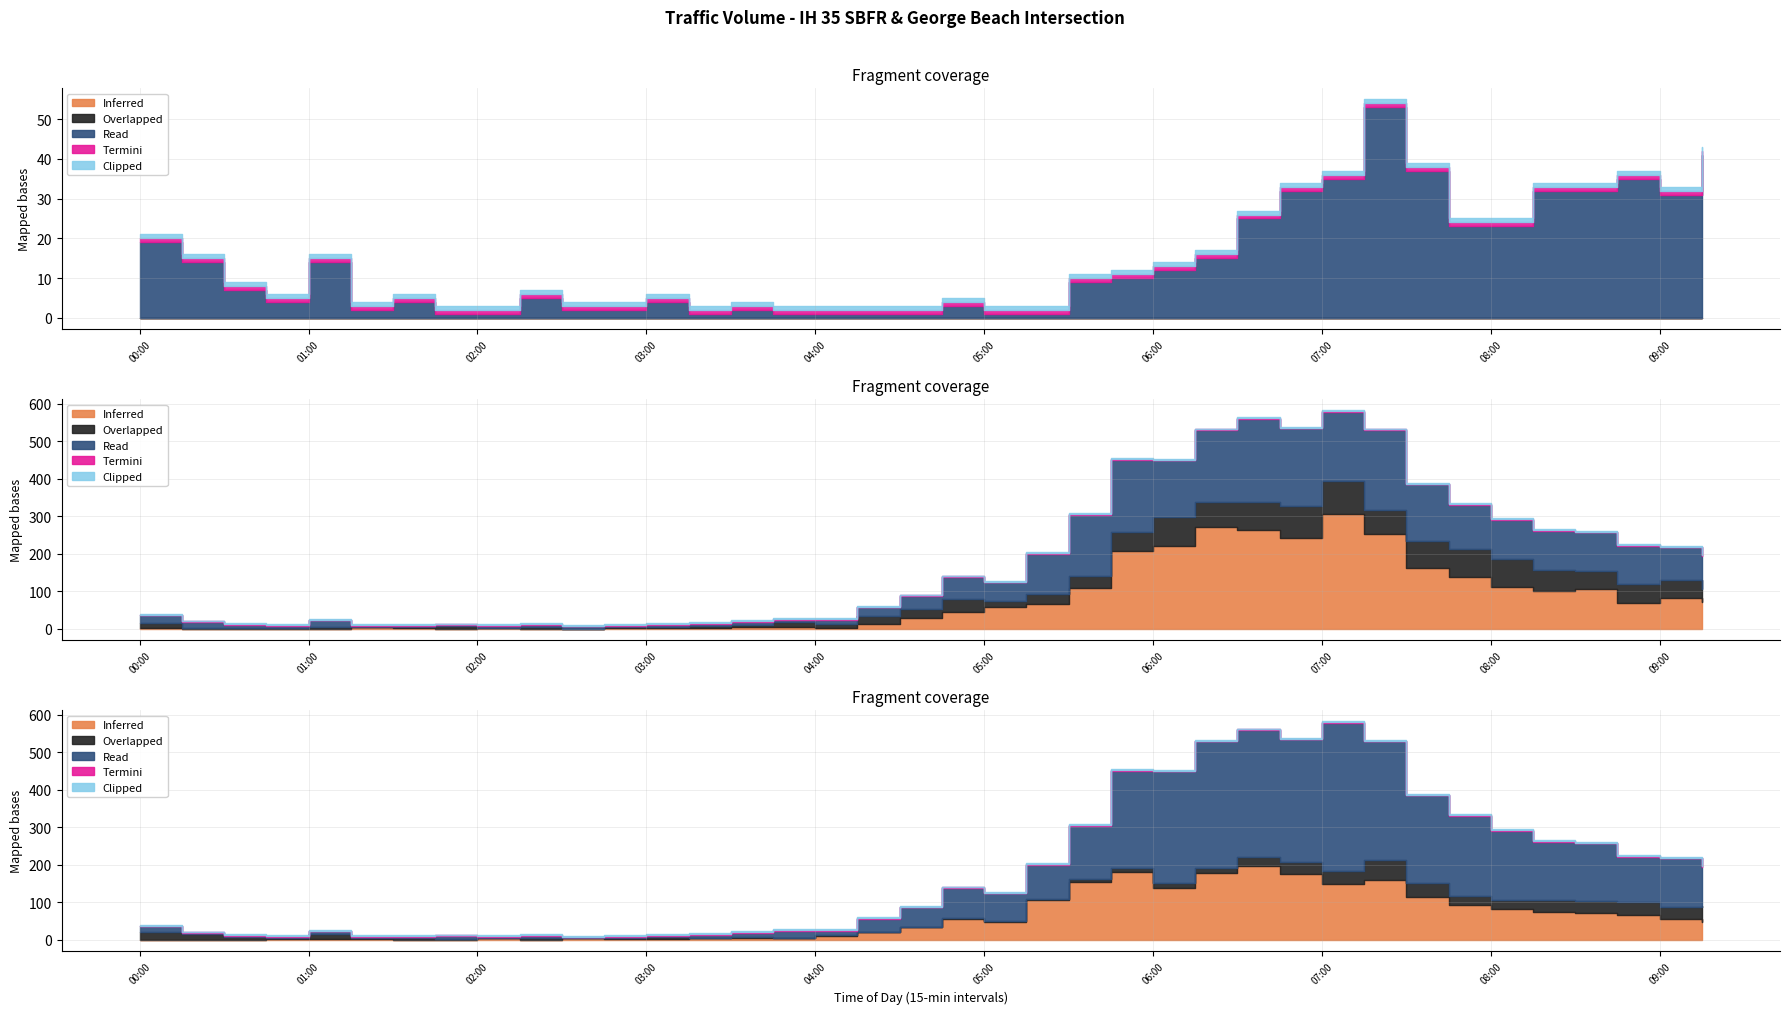

At how many categories does at least one series exceed 269?

2